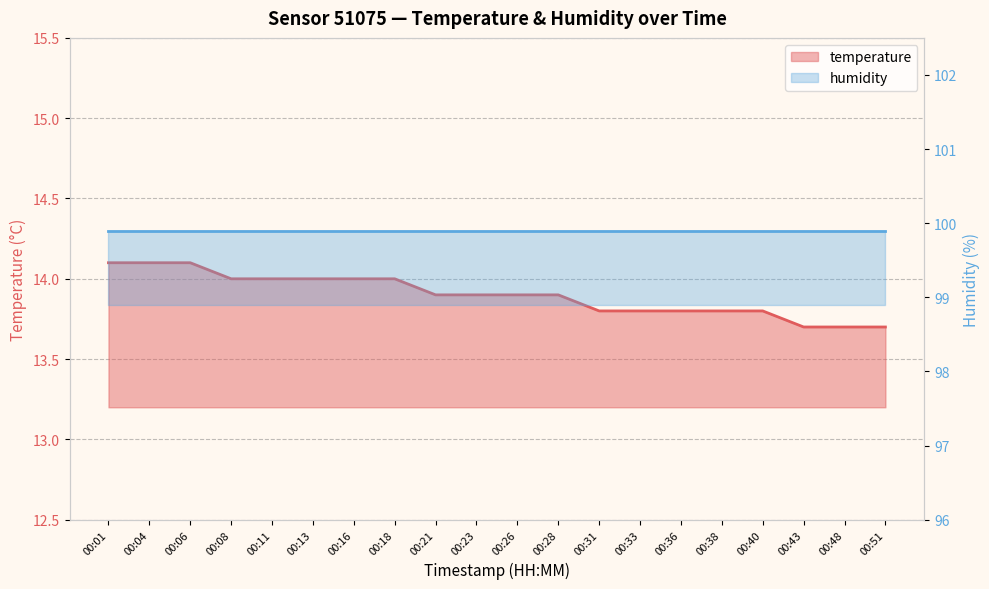

Between 00:51 and 00:16, which is larger?

00:16